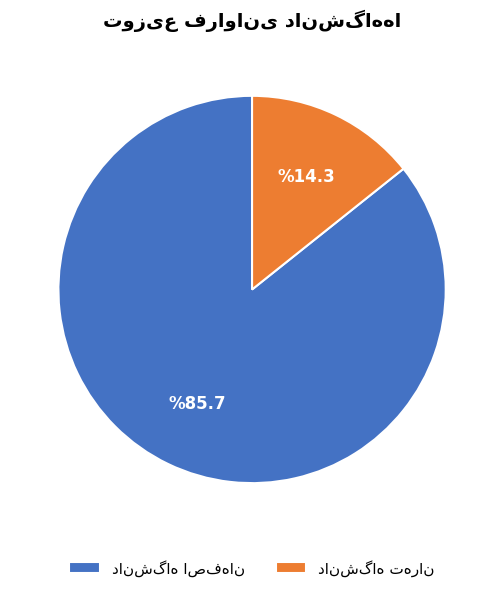

Is there any slice that represents more than half of the pie?

Yes